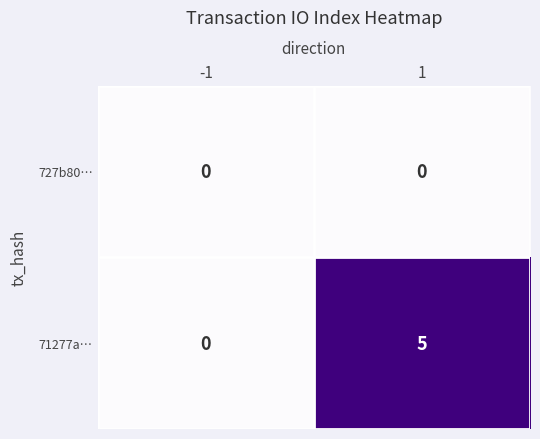

The 71277a… series shows 5 at 1. True or false?

True